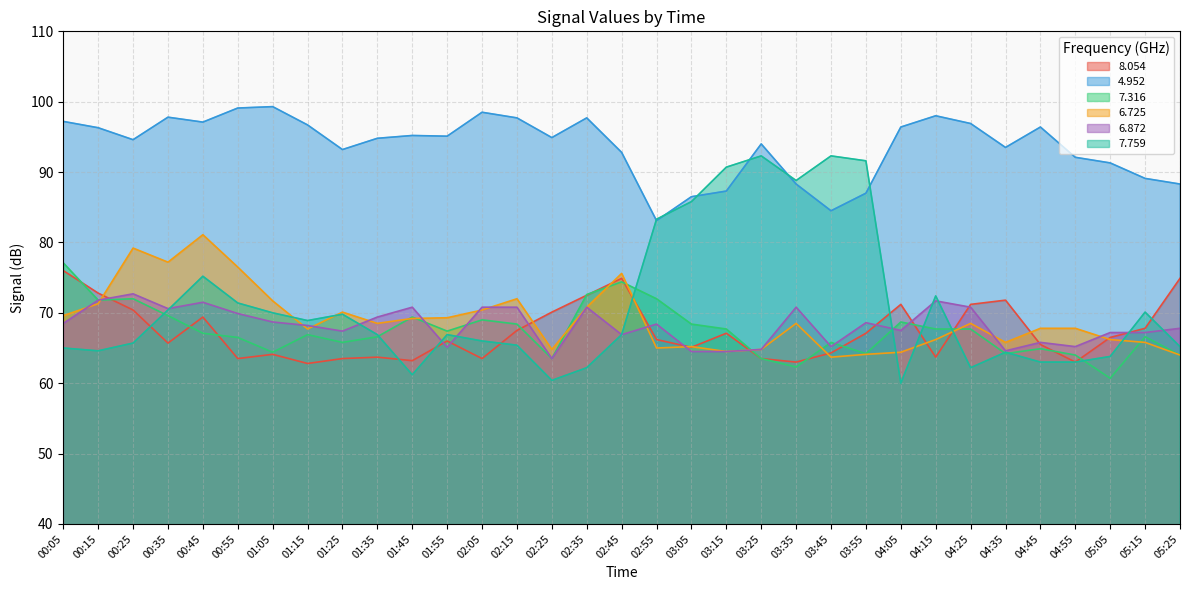

List the series in order of their peak value, highest first.

4.952, 7.759, 6.725, 7.316, 8.054, 6.872